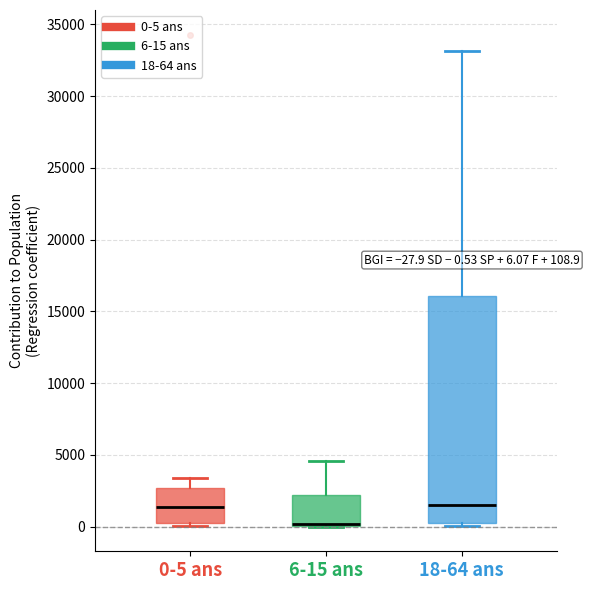

Which box is the tallest, from its lower edge to its upper edge?

18-64 ans